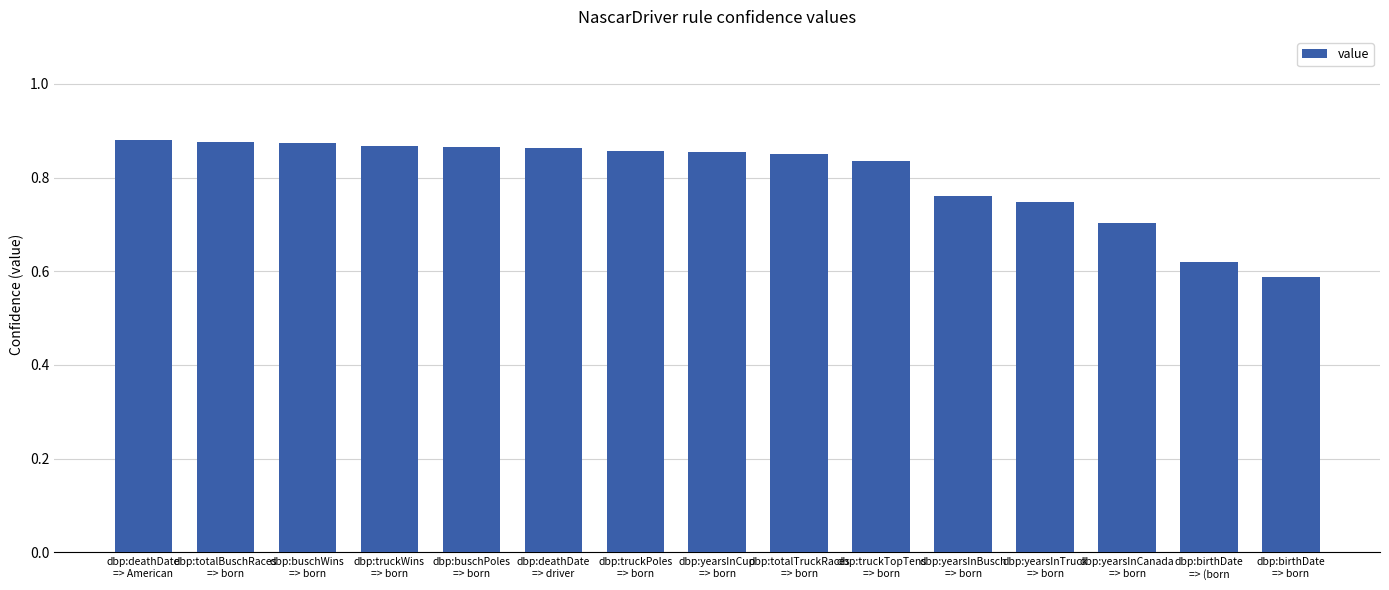

What is the sum of all values?

12.0